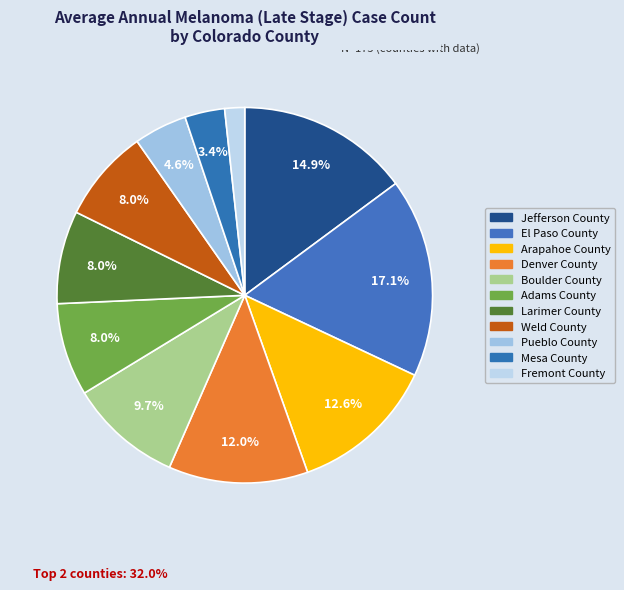

Is it true that Boulder County is 10% of the pie?

True